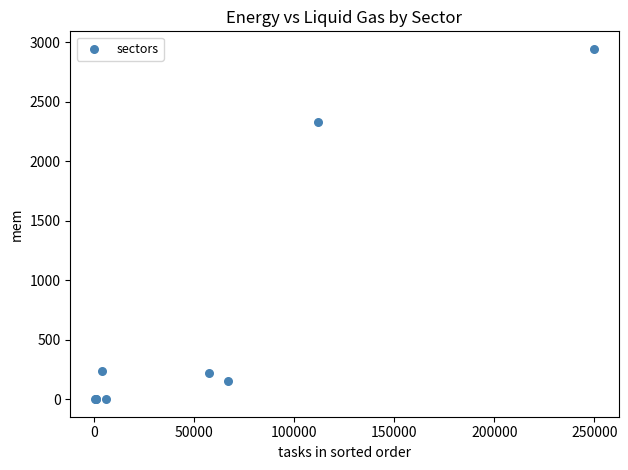

What Y value in the scatter plot is closest to 1472?

2329.9